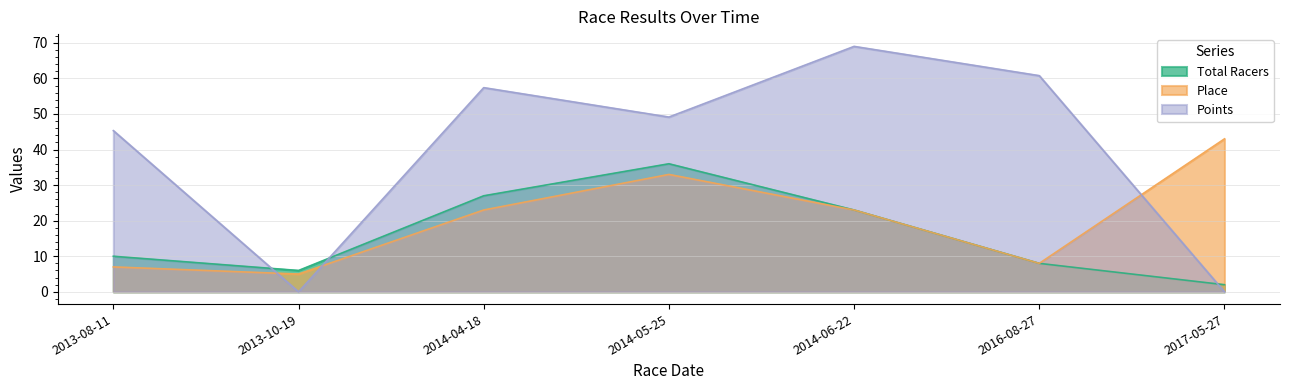

Rank the series by their average value, from highest to lowest.

Points, Place, Total Racers